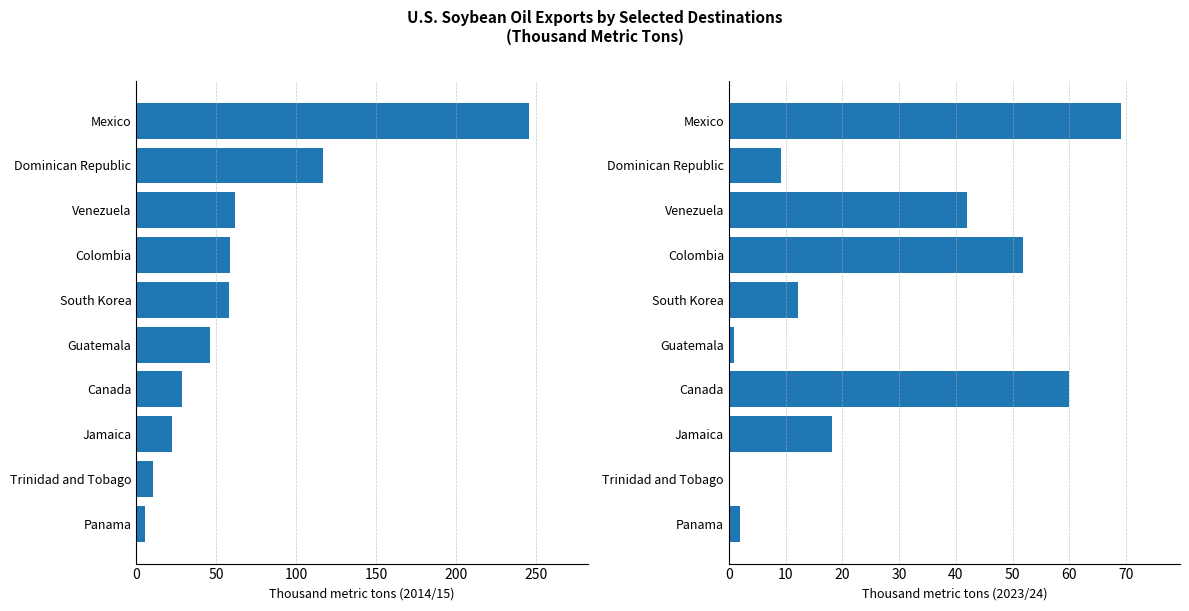

What is the sum of all 2014/15 values?

652.3